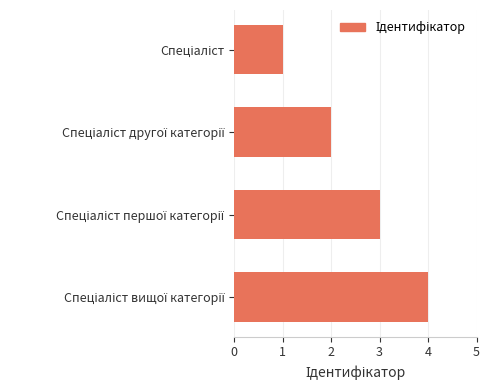

What is the sum of all values?

10